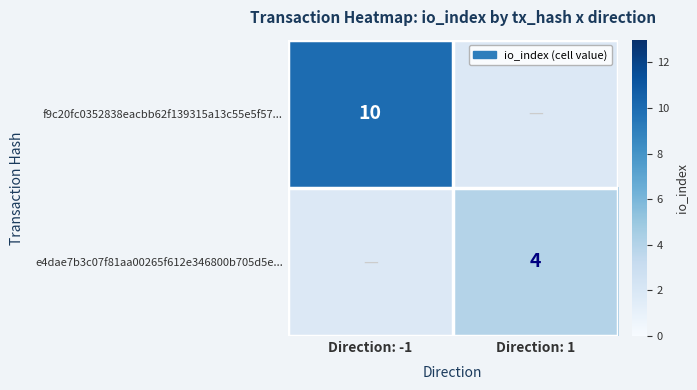

At which category is the sum across all series the highest?

Direction: -1